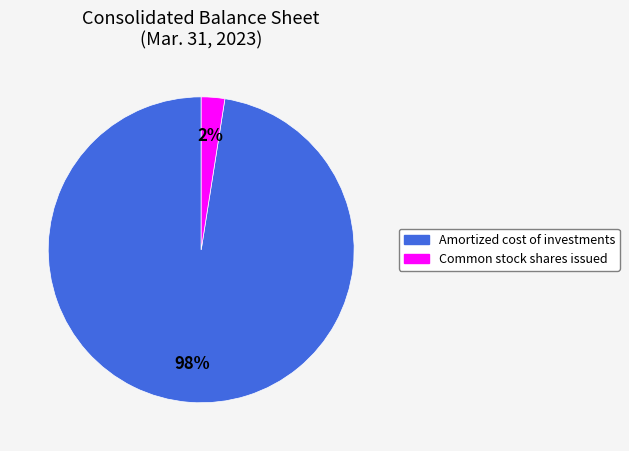

How many slices are in this pie chart?

2